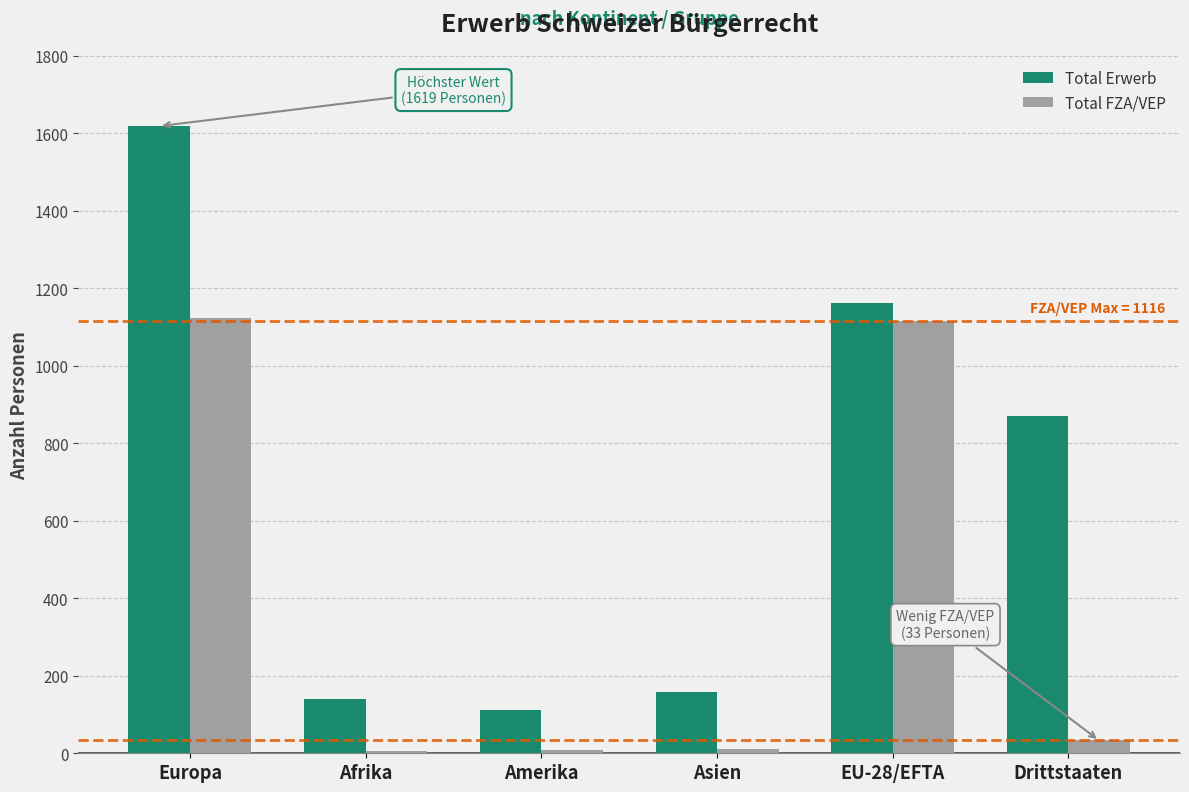

How many data points does each series have?

6